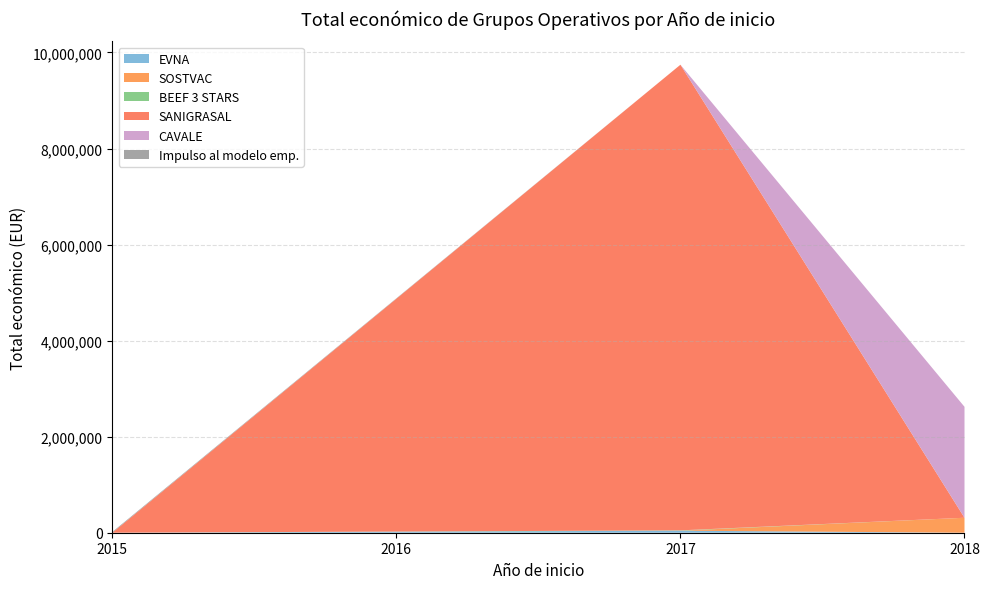

Reading left to right, list all the values displayed in this chart.

42072	311553	7000	9695285	2310026	15750